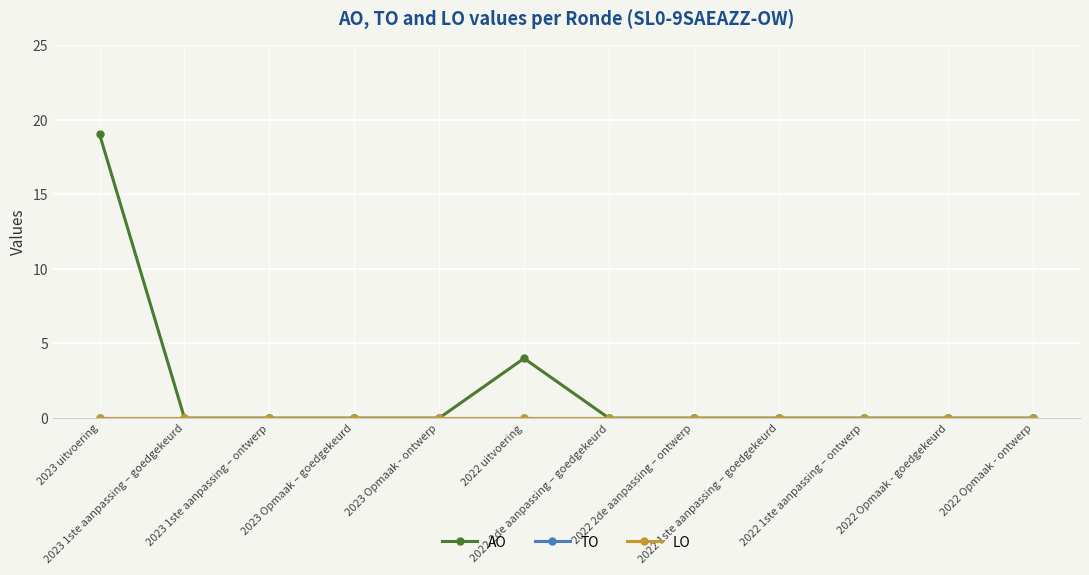

Does the chart have visible grid lines?

Yes